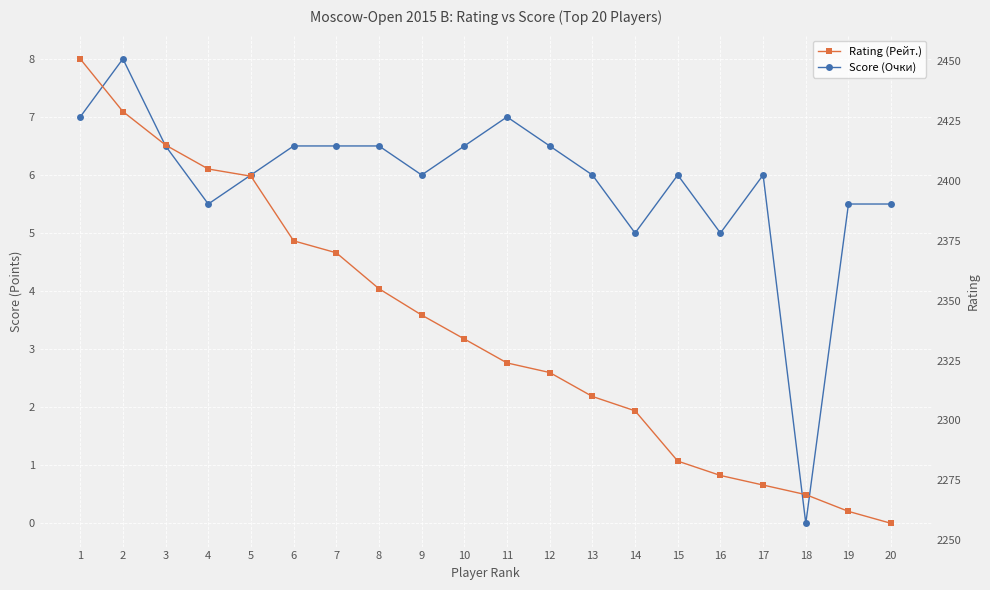

At which label does Rating (Рейт.) reach its minimum?

20